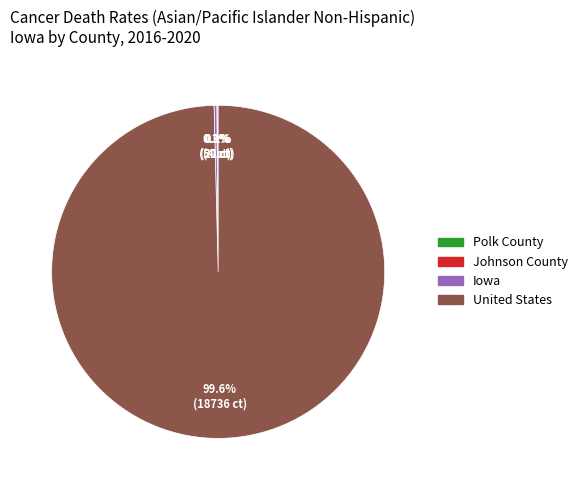

Which category accounts for the majority?

United States